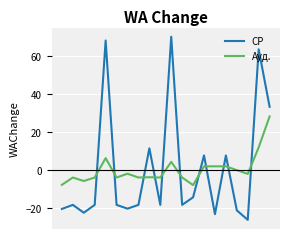

What is the minimum value for СР?

-26.5